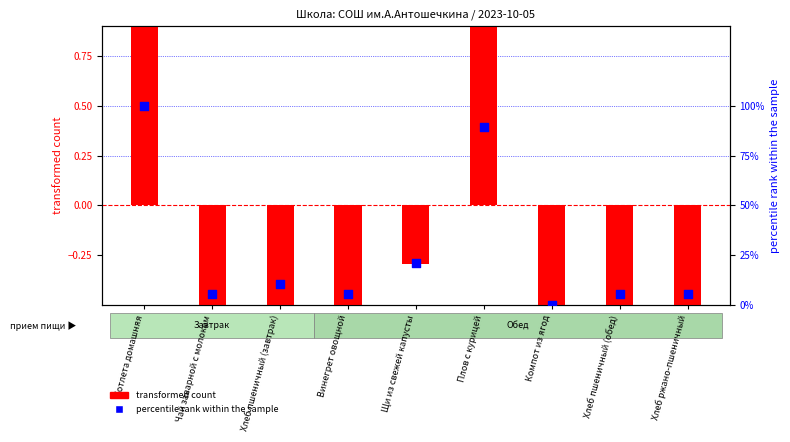

What are all the series names shown in the legend?

transformed count, percentile rank within the sample